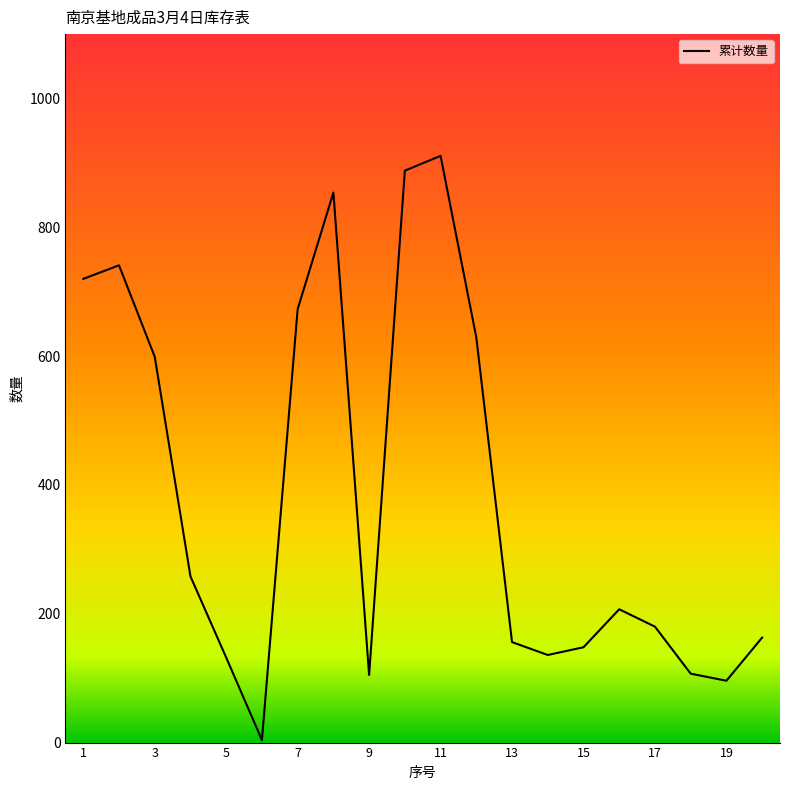

Does the chart display data point markers on the line(s)?

No